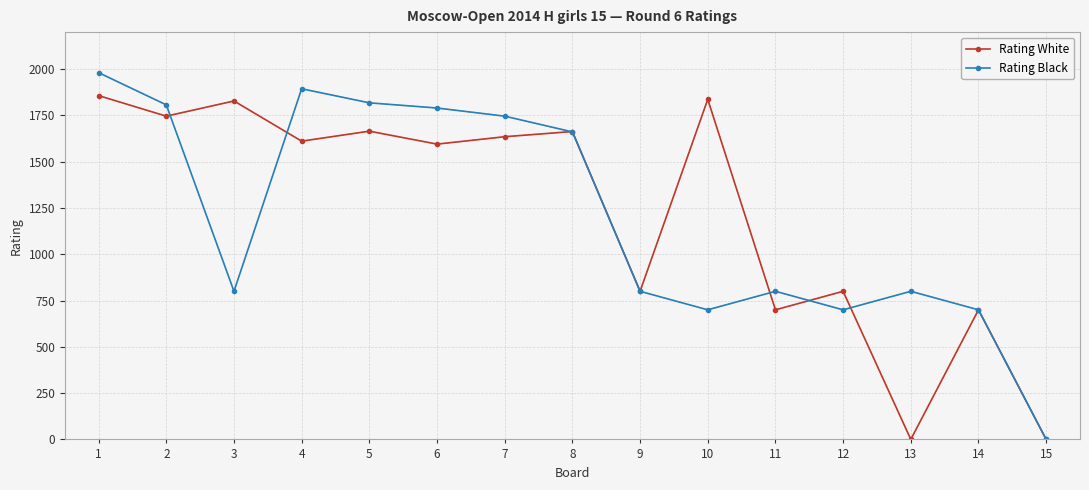

The Rating White series shows 389 at 4. True or false?

False